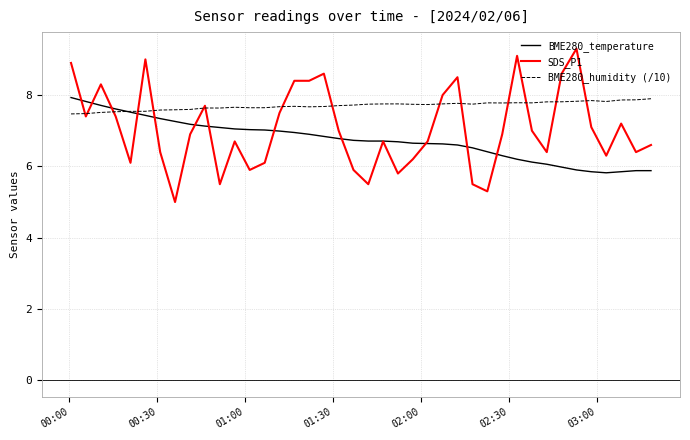

Rank the series by their average value, from highest to lowest.

BME280_humidity (/10), SDS_P1, BME280_temperature